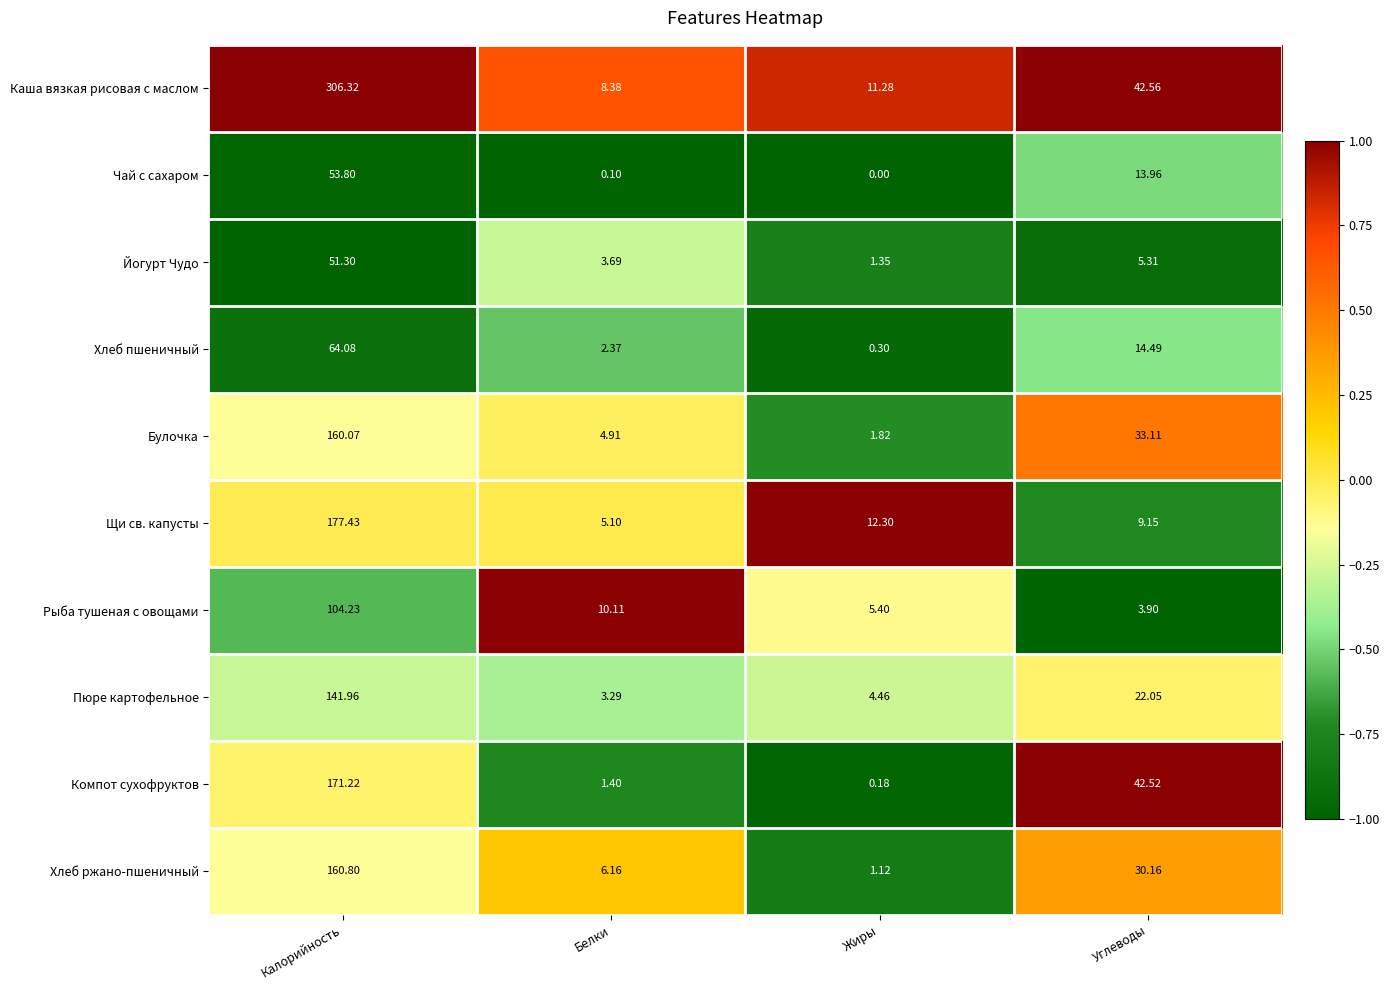

Rank the categories by Хлеб ржано-пшеничный value from highest to lowest.

Калорийность, Углеводы, Белки, Жиры